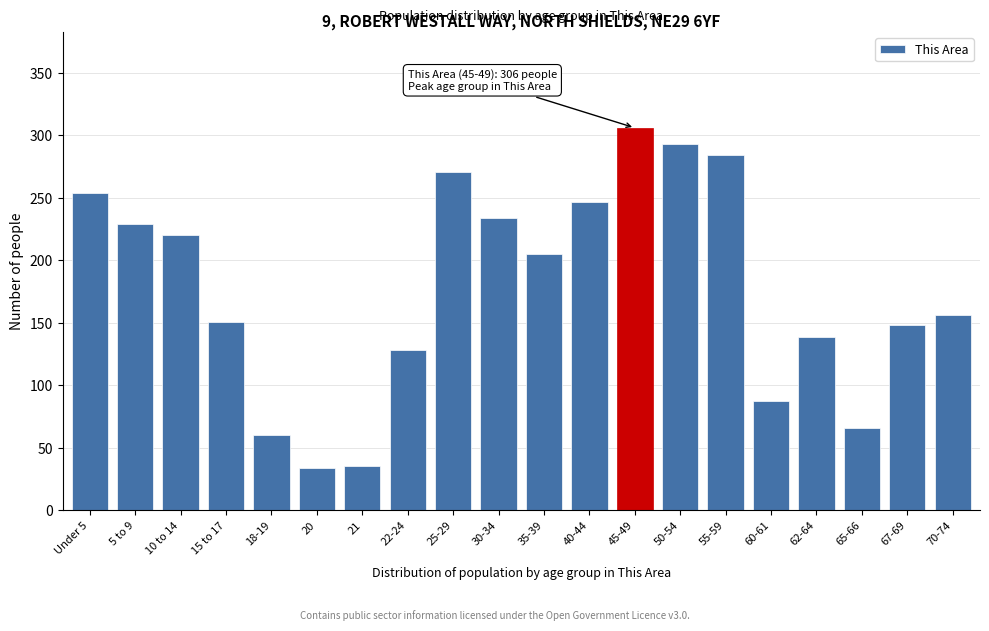

What is the label of the 6th bar from the right?

55-59